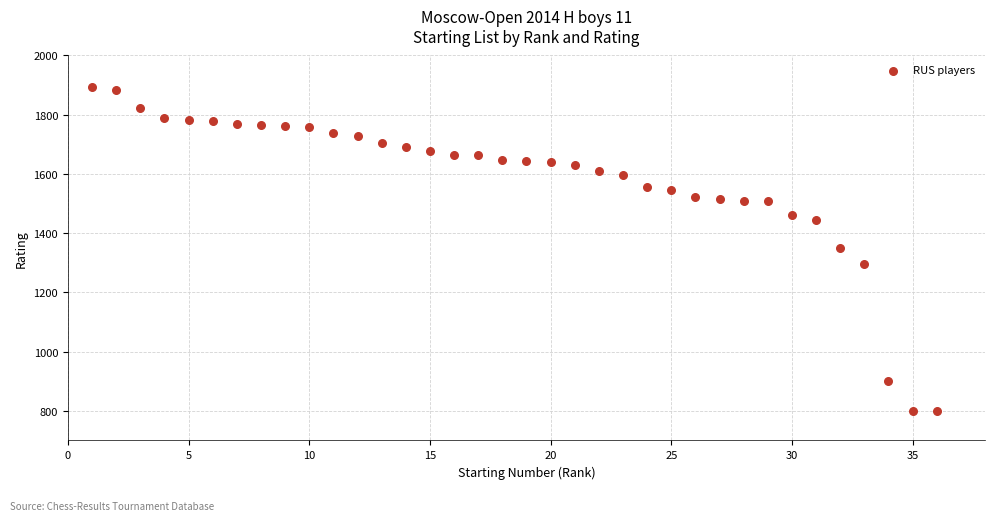

What is the range of X values (max minus min)?

35